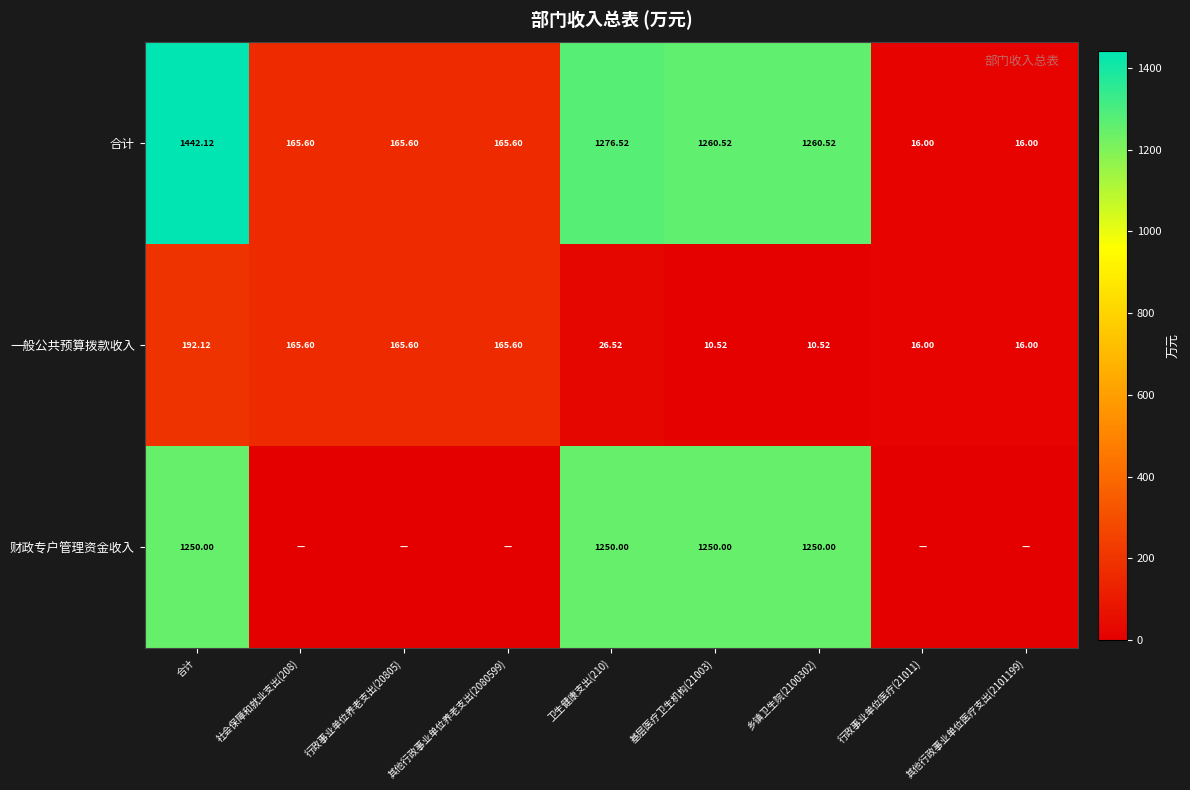

How many values in the 一般公共预算拨款收入 series exceed 26?

5